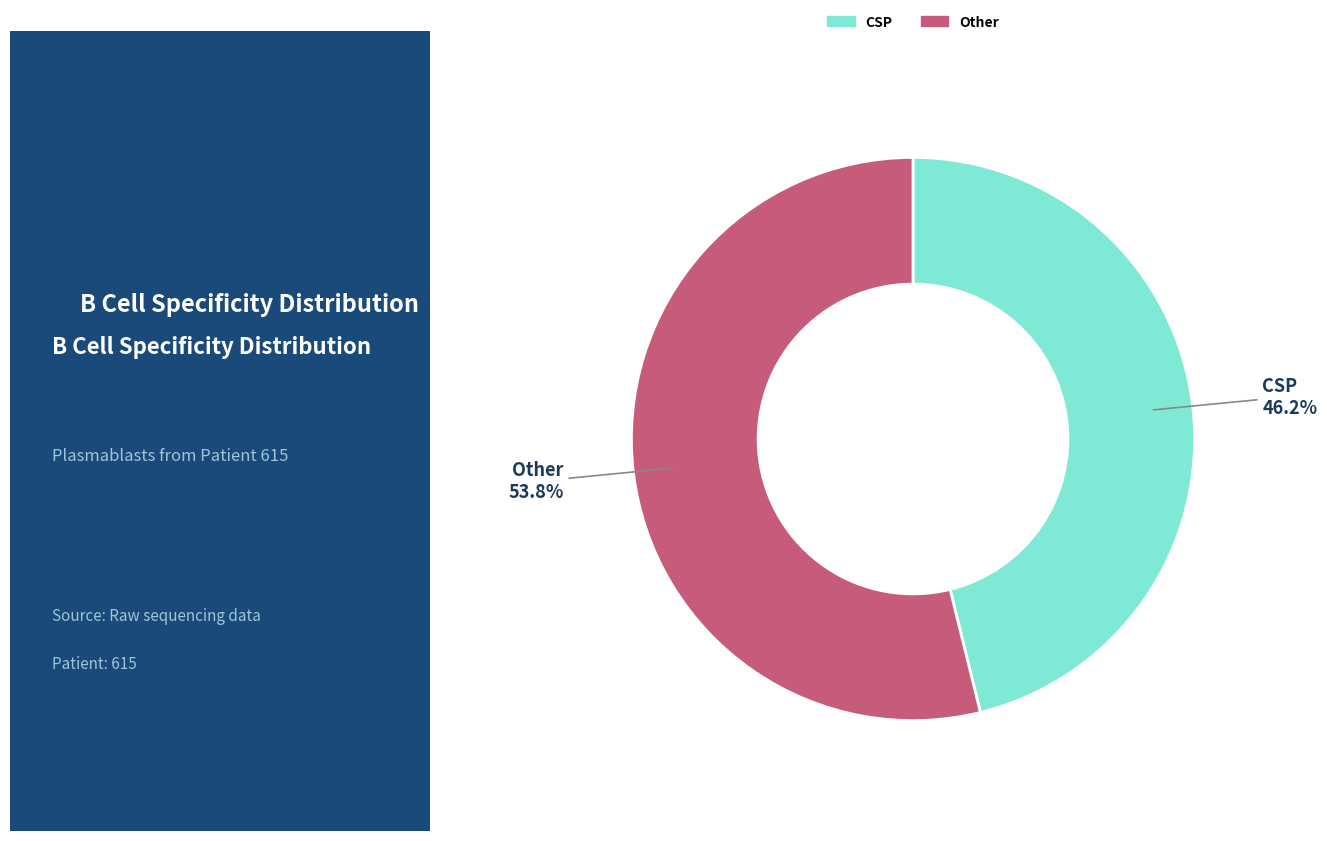

Count the number of slices in the pie.

2